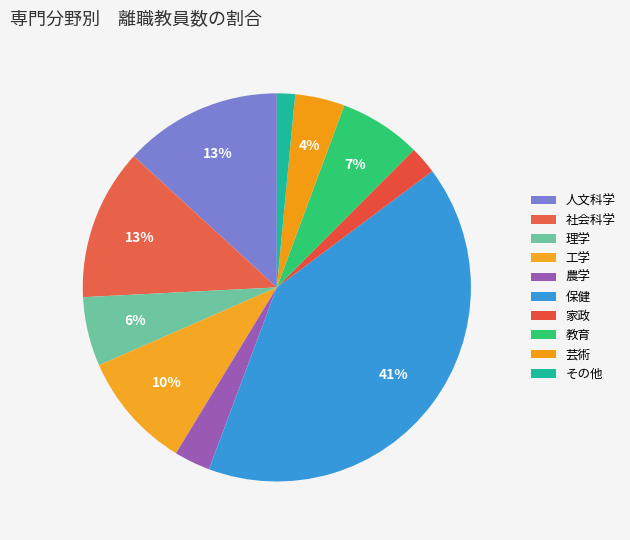

The 人文科学 slice represents 13% of the pie. True or false?

True